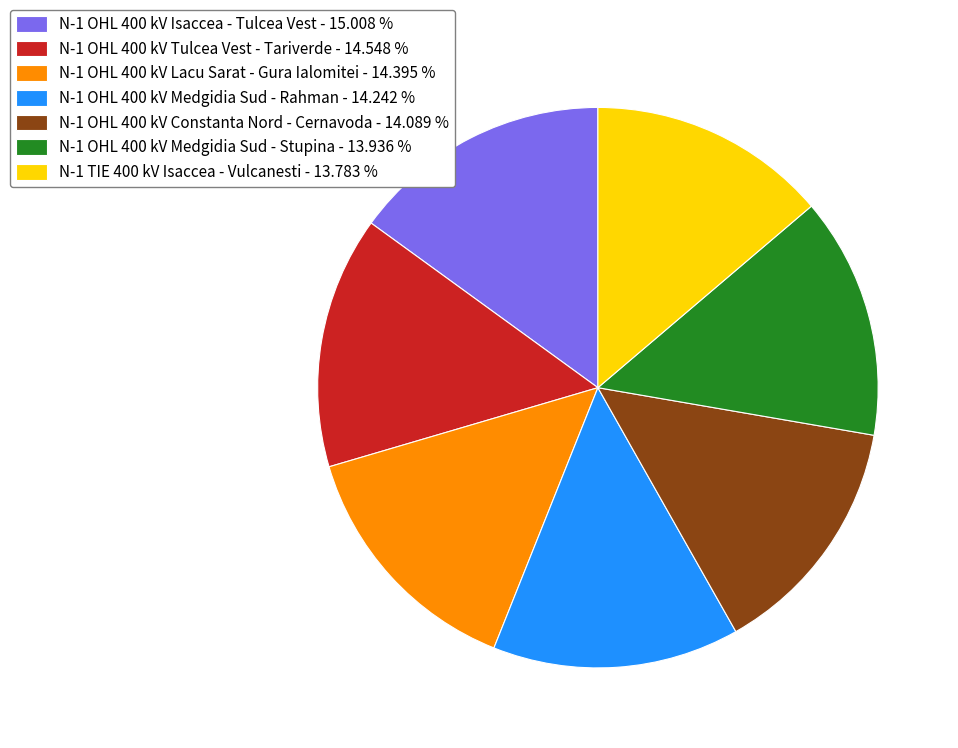

What is the ratio of the value at N-1 OHL 400 kV Medgidia Sud - Stupina - 13.936 % to the value at N-1 OHL 400 kV Constanta Nord - Cernavoda - 14.089 %?

1.0